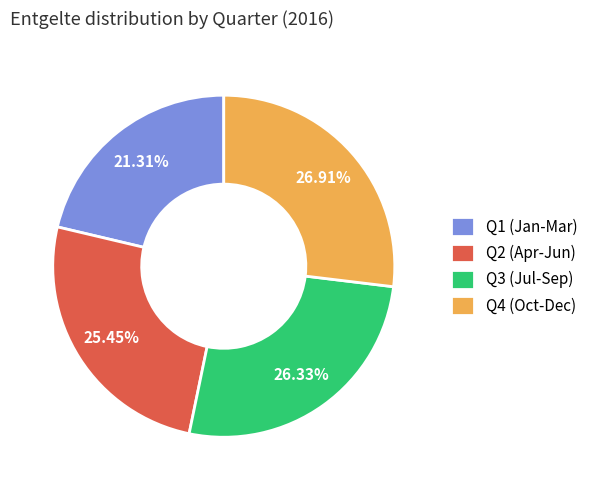

Between Q4 (Oct-Dec) and Q1 (Jan-Mar), which is larger?

Q4 (Oct-Dec)